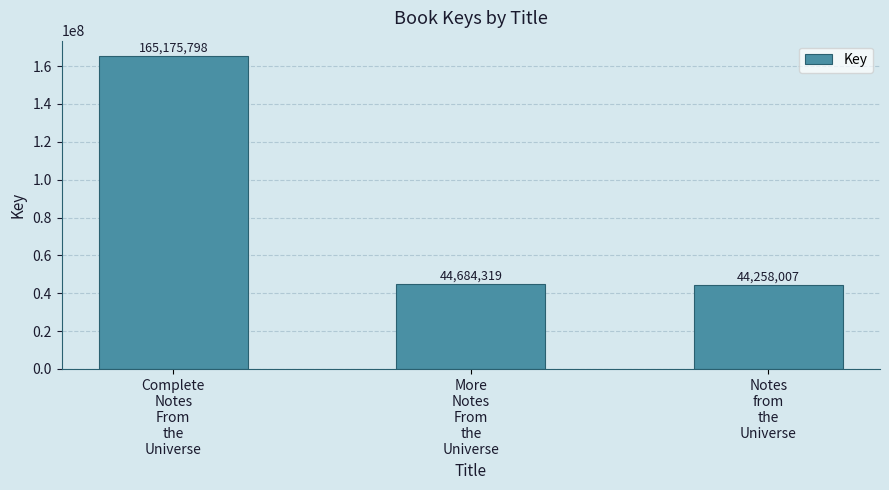

What is the difference between the values at More
Notes
From
the
Universe and Notes
from
the
Universe?

426312